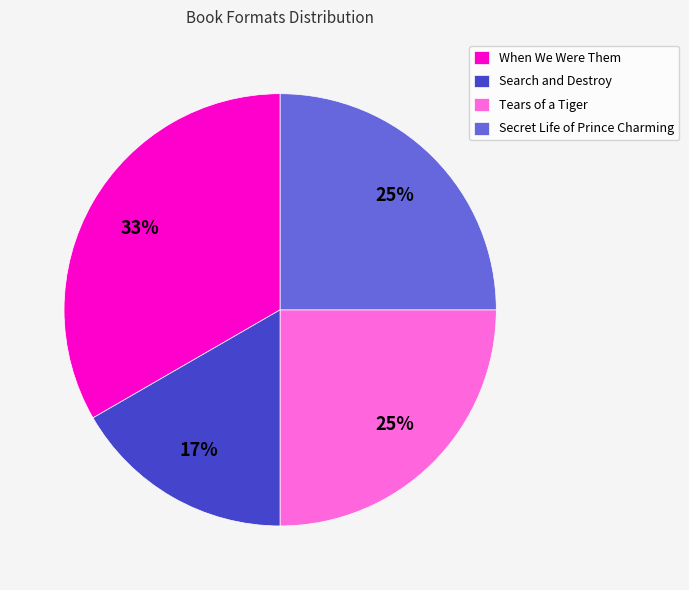

Is it true that Secret Life of Prince Charming is 25% of the pie?

True